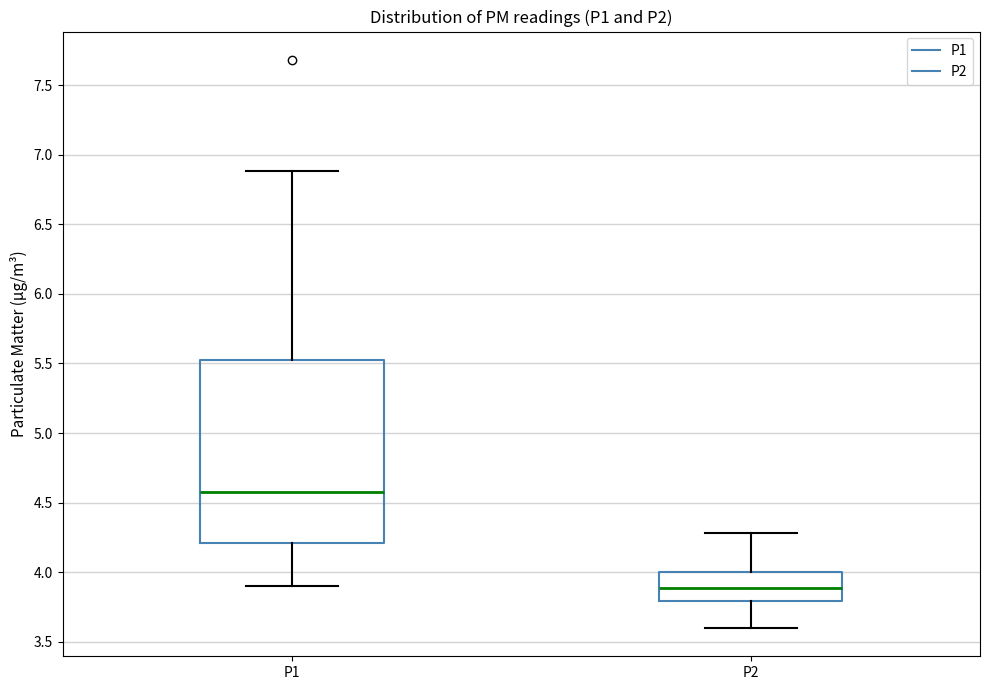

Where does the upper whisker of the box for P2 end on the y-axis? The values are not printed on the chart, so give them approximately, as read against the axis.

4.30